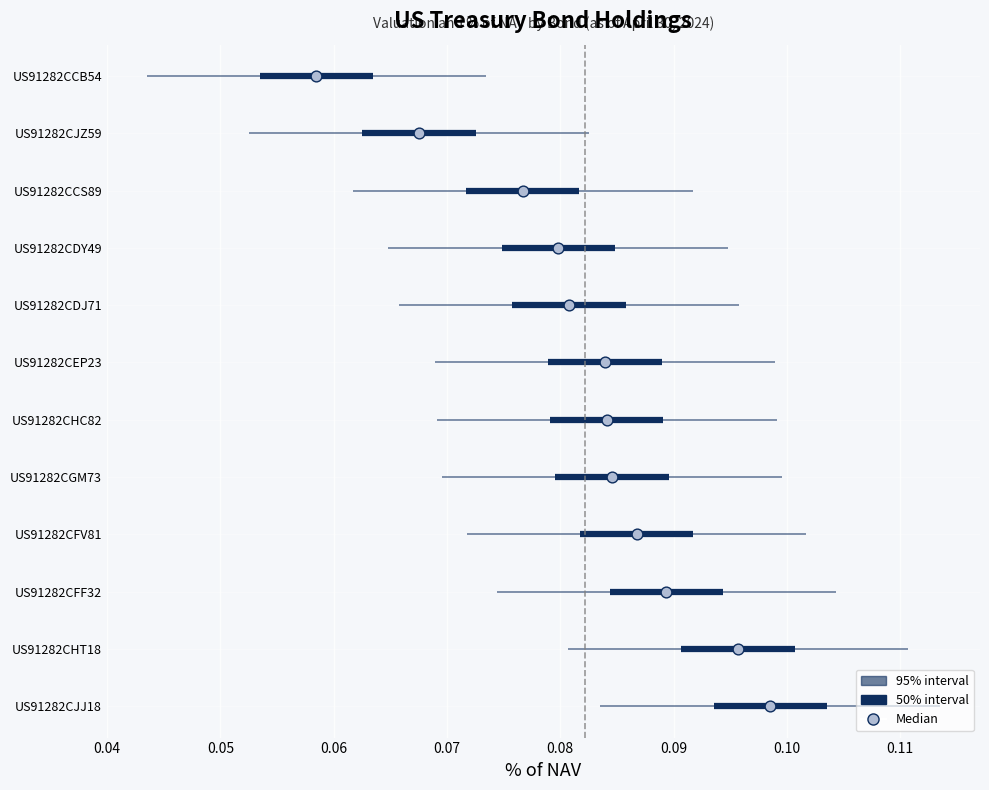

Which has a higher value, 0.04 or 0.11?

0.11